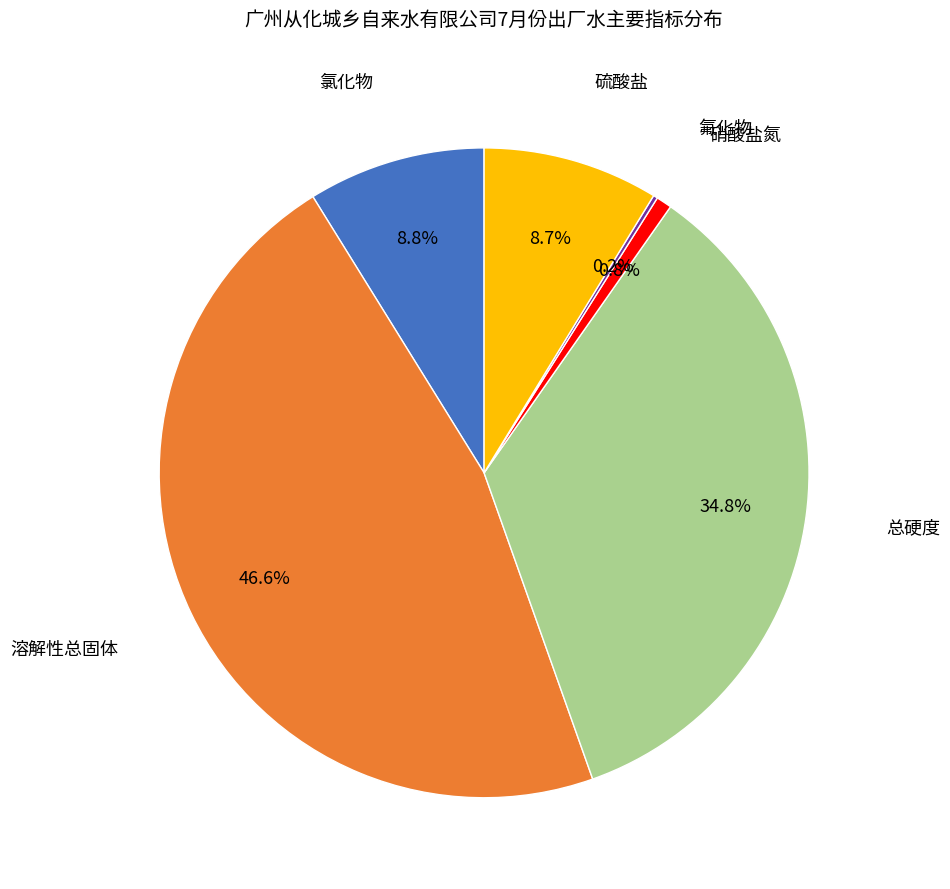

Is there any slice that represents more than half of the pie?

No